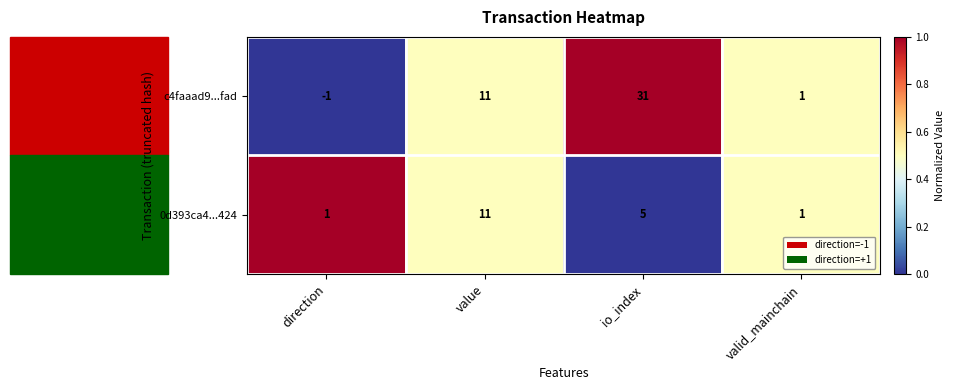

Which series has the widest spread of values?

c4faaad9...fad